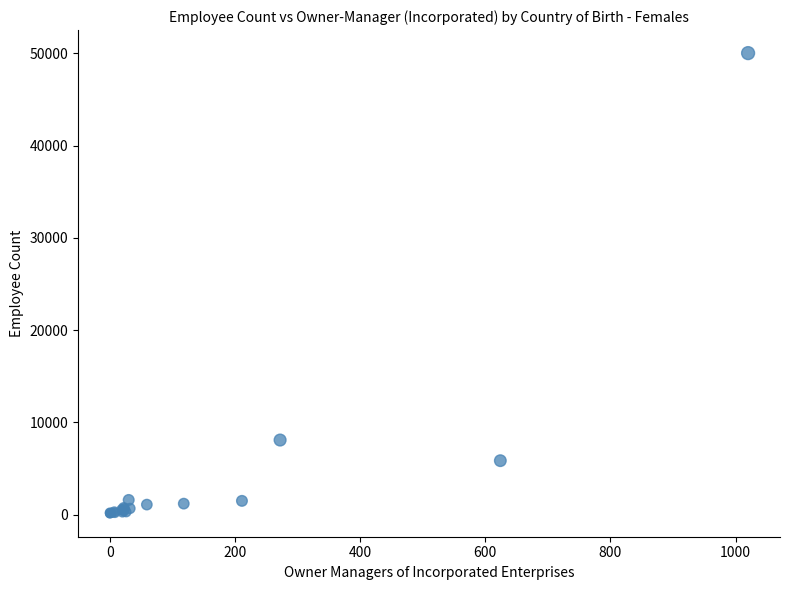

What Y value in the scatter plot is closest to 25076?

8096